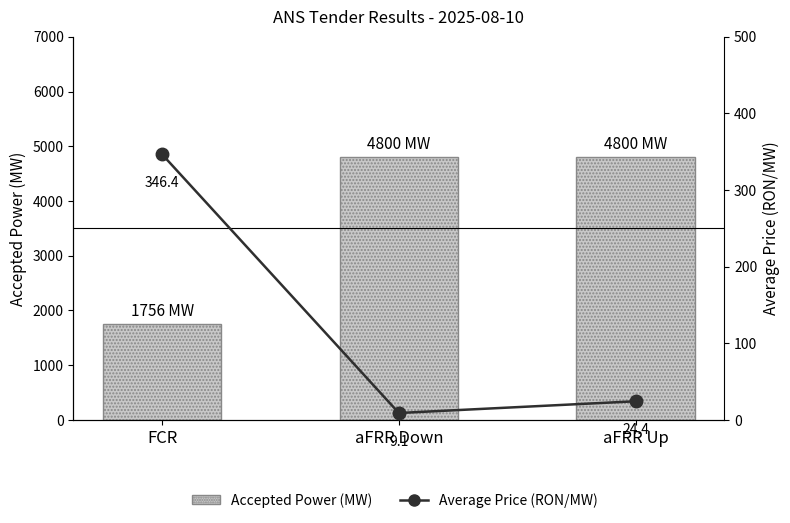

Reading right to left, list all the values displayed in this chart.

Accepted Power (MW): 4800.0	4800.0	1756.0
Average Price (RON/MW): 24.4	9.1	346.4